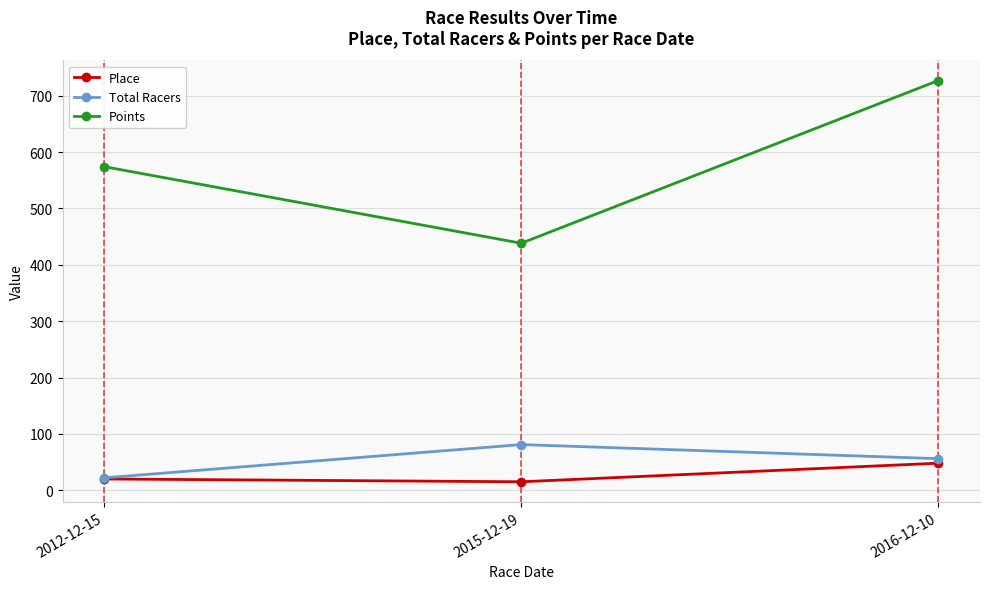

Rank the categories by Points value from highest to lowest.

2016-12-10, 2012-12-15, 2015-12-19